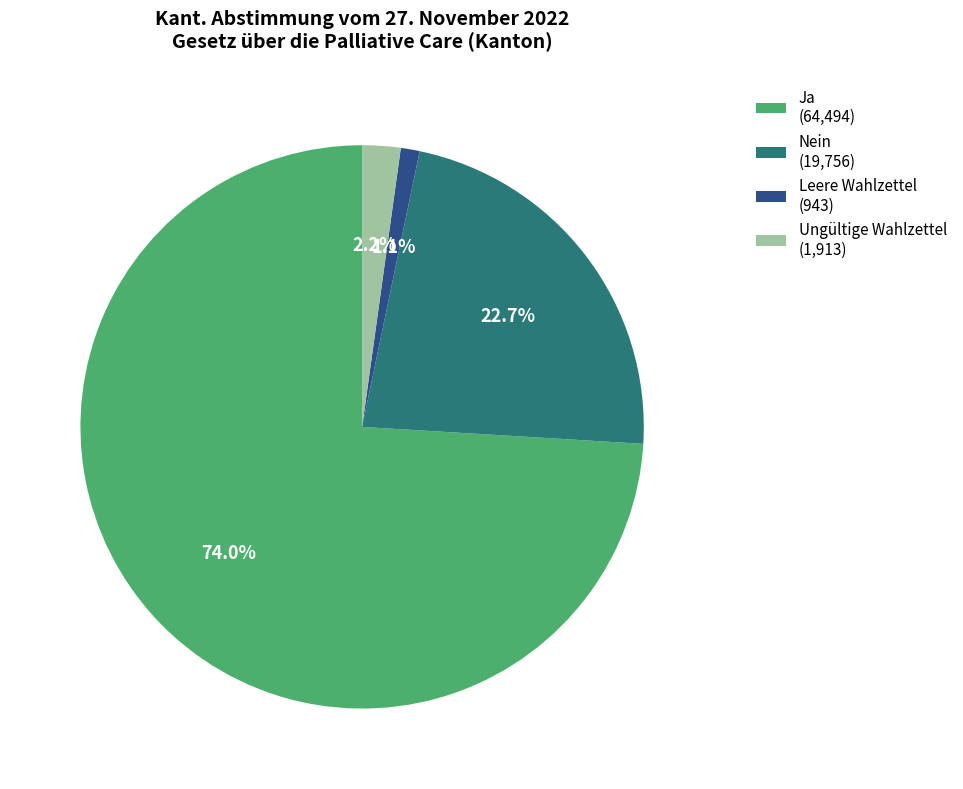

What percentage is the Leere Wahlzettel slice, to the nearest percent?

1%